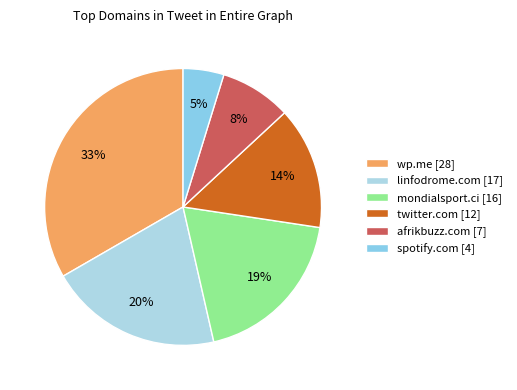

Which has a higher value, wp.me or linfodrome.com?

wp.me